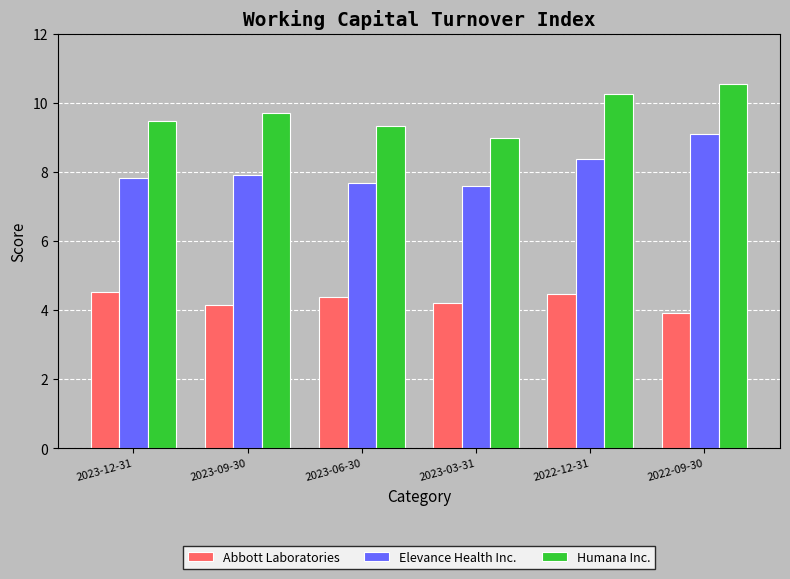

How many groups of bars are there?

6